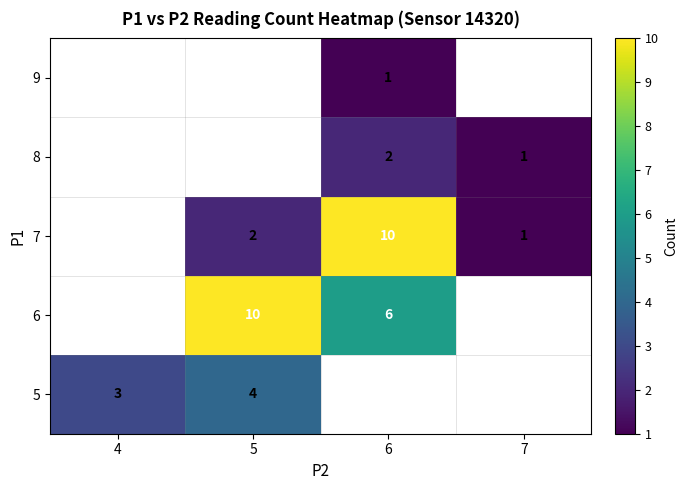

True or false: 5 has a value of 4 at 5.

True